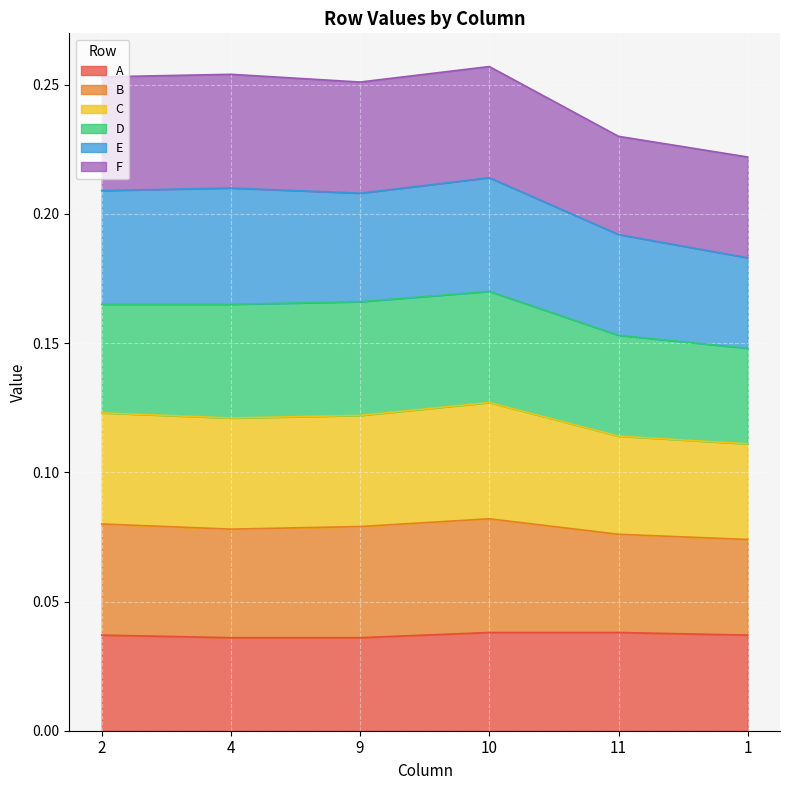

What are all the series names shown in the legend?

A, B, C, D, E, F